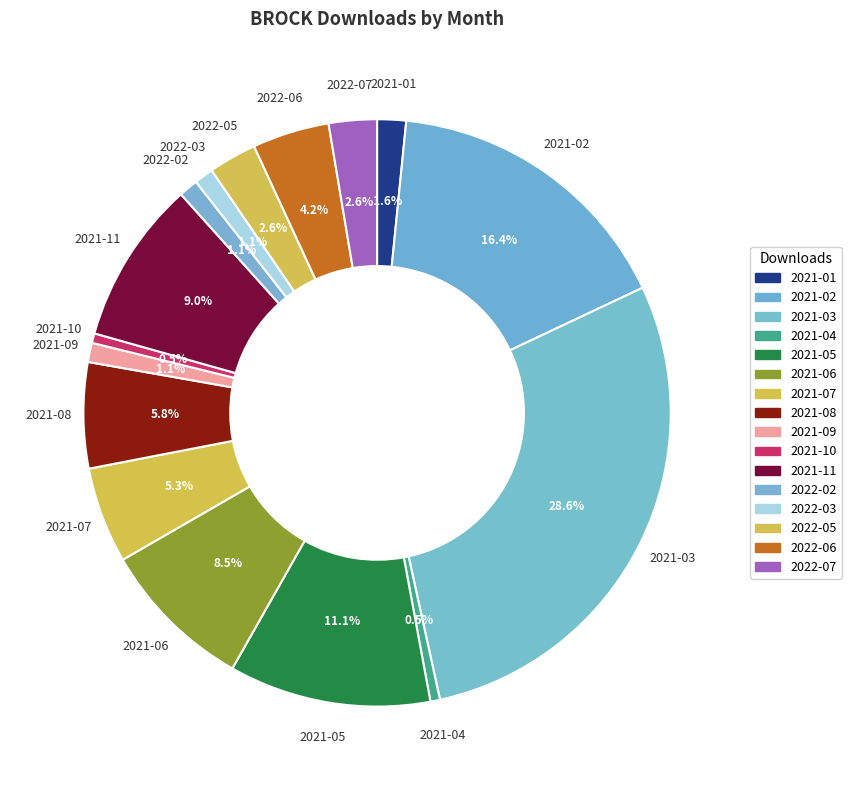

Which category has the biggest portion of the pie?

2021-03